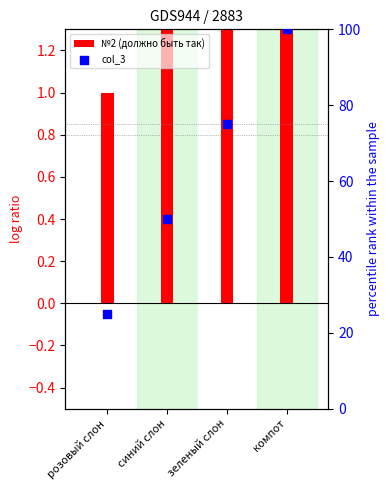

At how many categories does at least one series exceed 10?

4